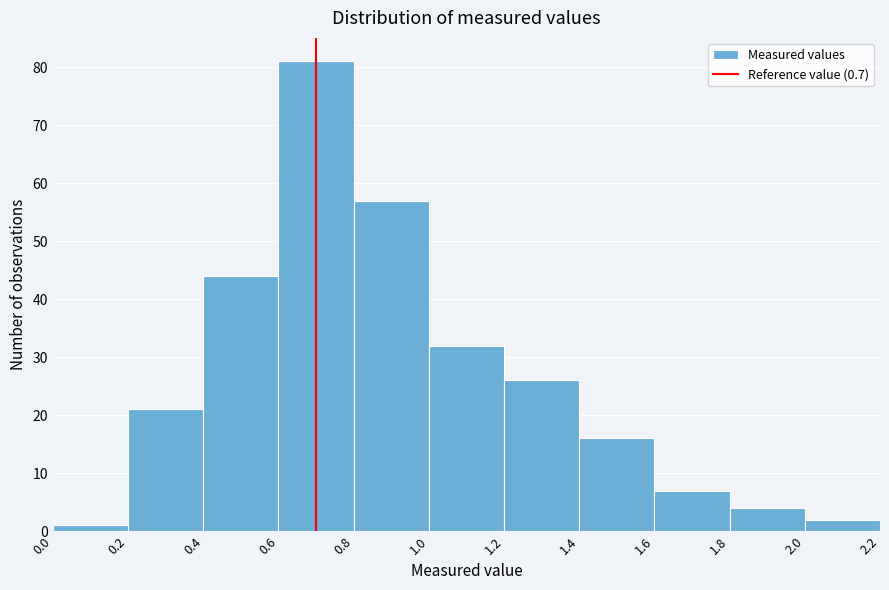

Reading left to right, list every bar in this chart as the range it spans on the x-axis followed by its height. The values are not printed on the chart, so give them approximately, as read against the axis.

0.0 to 0.2: 1
0.2 to 0.4: 21
0.4 to 0.6: 44
0.6 to 0.8: 81
0.8 to 1.0: 57
1.0 to 1.2: 32
1.2 to 1.4: 26
1.4 to 1.6: 16
1.6 to 1.8: 7
1.8 to 2.0: 4
2.0 to 2.2: 2